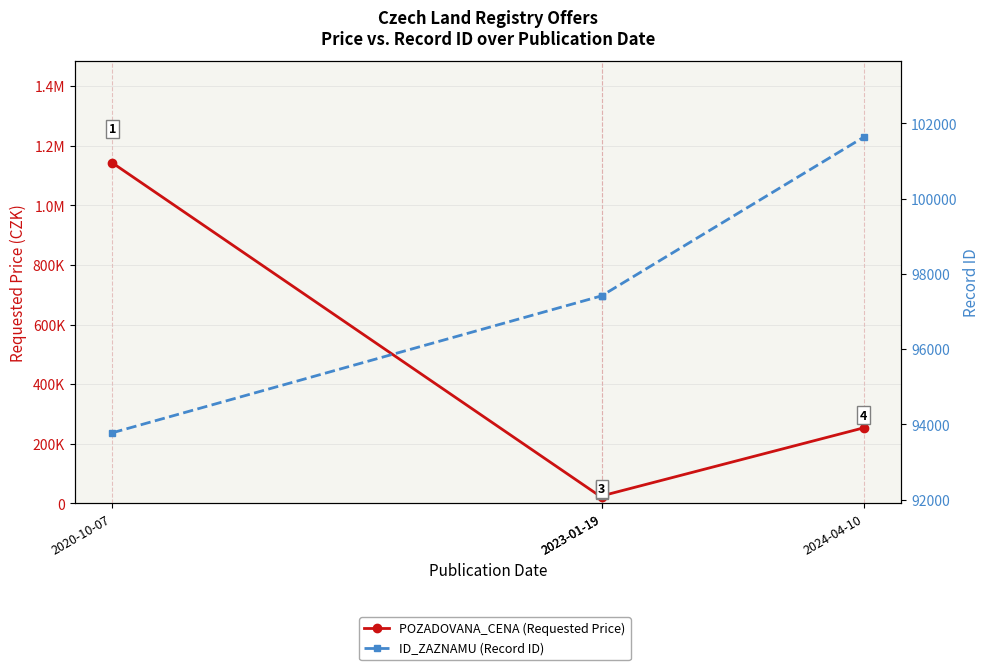

What is the sum of the POZADOVANA_CENA (Requested Price) values at 2020-10-07 and 2023-01-19?

1162790